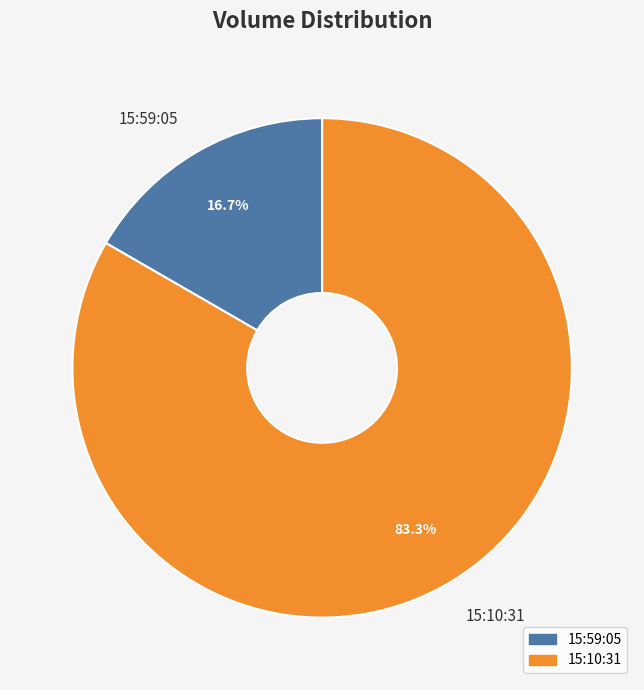

Combined, what portion of the pie is 15:10:31 and 15:59:05?

100.0%